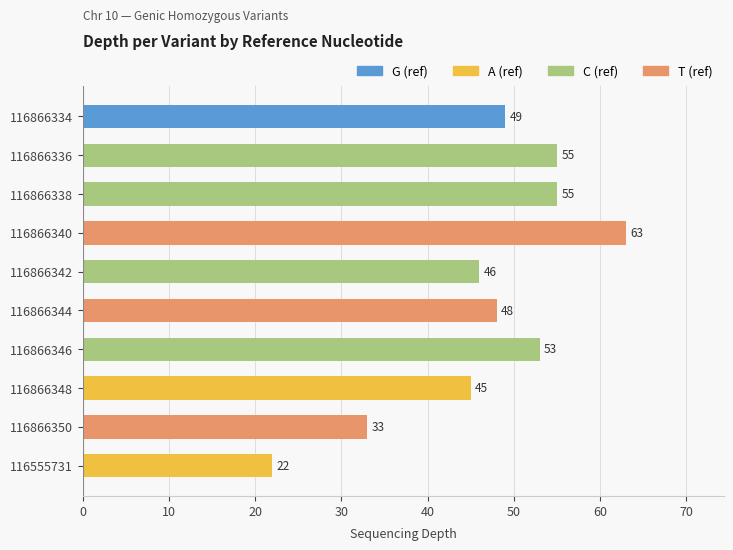

What is the change in value from 116866334 to 116866350?

-16